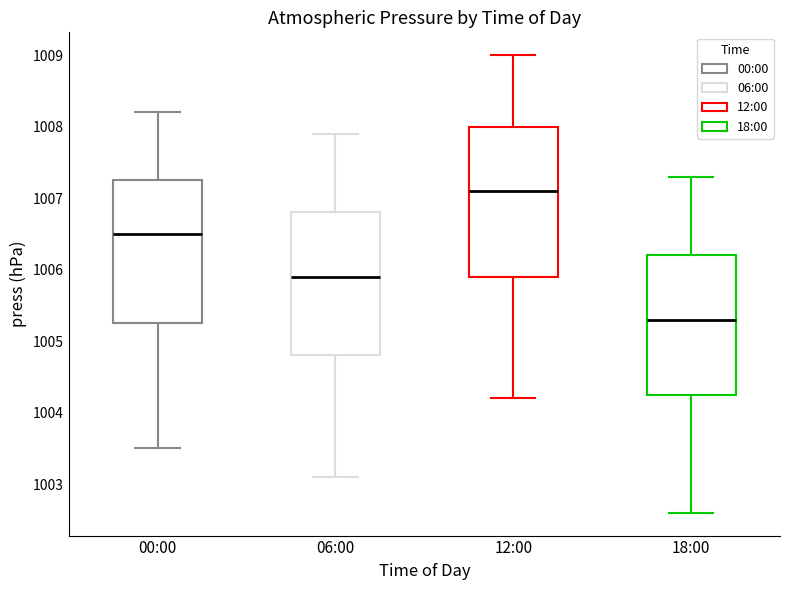

Reading left to right, read every box against the y-axis: the position of its median line, the range the box covers, and the ends of its whiskers. The values are not printed on the chart, so give them approximately, as read against the axis.

00:00: median 1006.5, box 1005.3 to 1007.3, whiskers 1003.5 to 1008.2
06:00: median 1005.9, box 1004.8 to 1006.8, whiskers 1003.1 to 1007.9
12:00: median 1007.1, box 1005.9 to 1008.0, whiskers 1004.2 to 1009.0
18:00: median 1005.3, box 1004.3 to 1006.2, whiskers 1002.6 to 1007.3